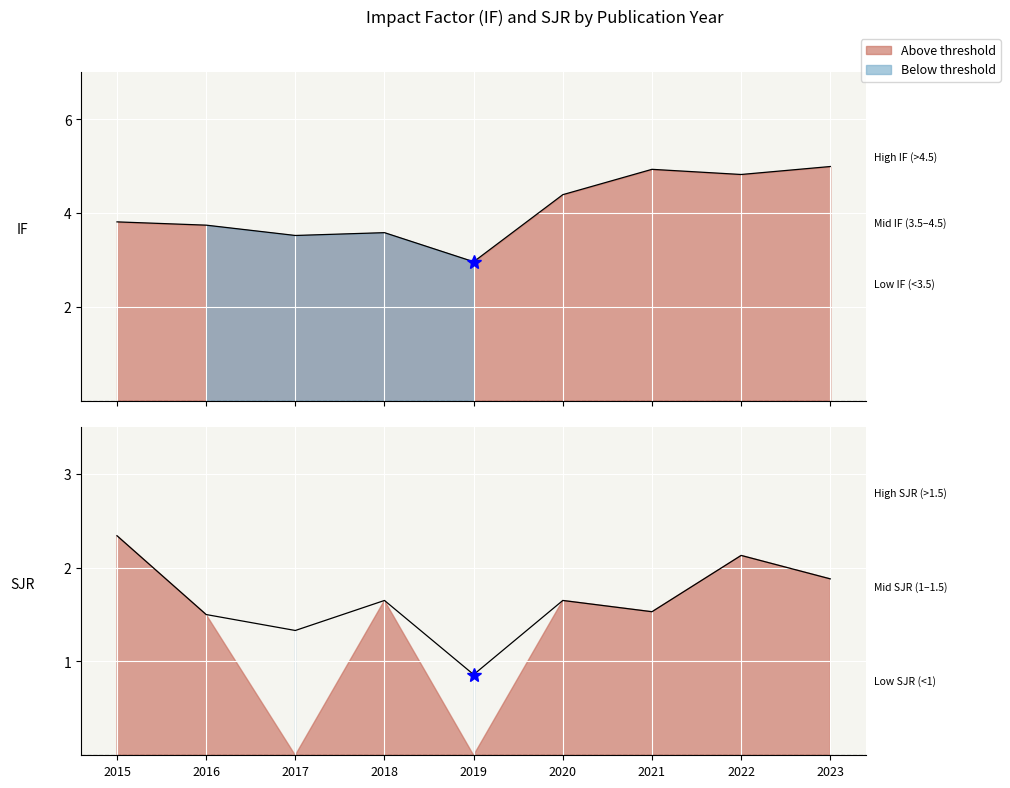

The SJR series shows 2.5 at 2023. True or false?

False